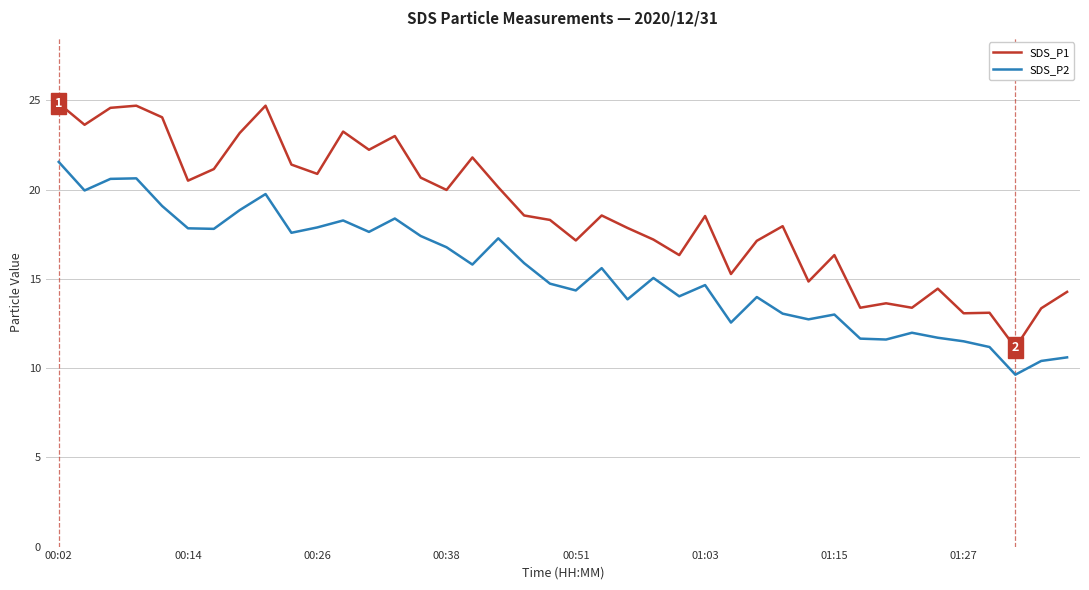

True or false: SDS_P2 and SDS_P1 cross at least once.

False